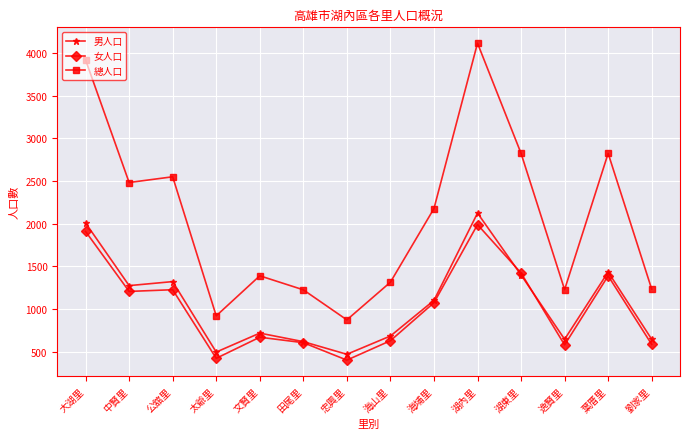

How many values in the 女人口 series are below 1075?

7